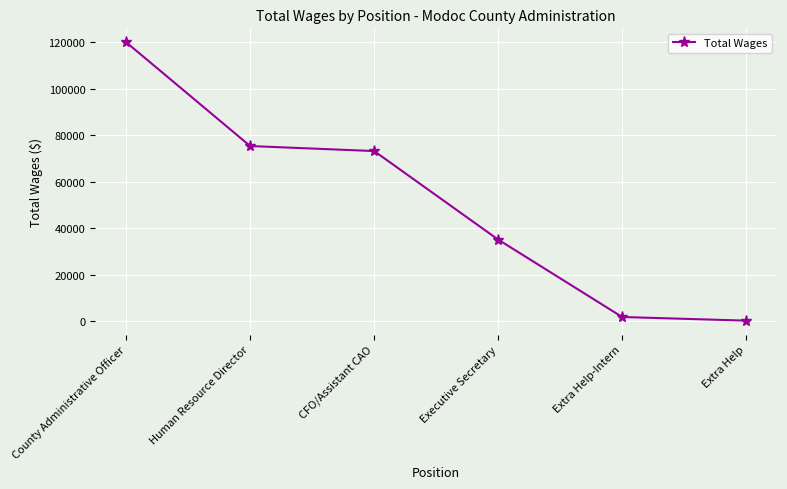

What is the average value?

50946